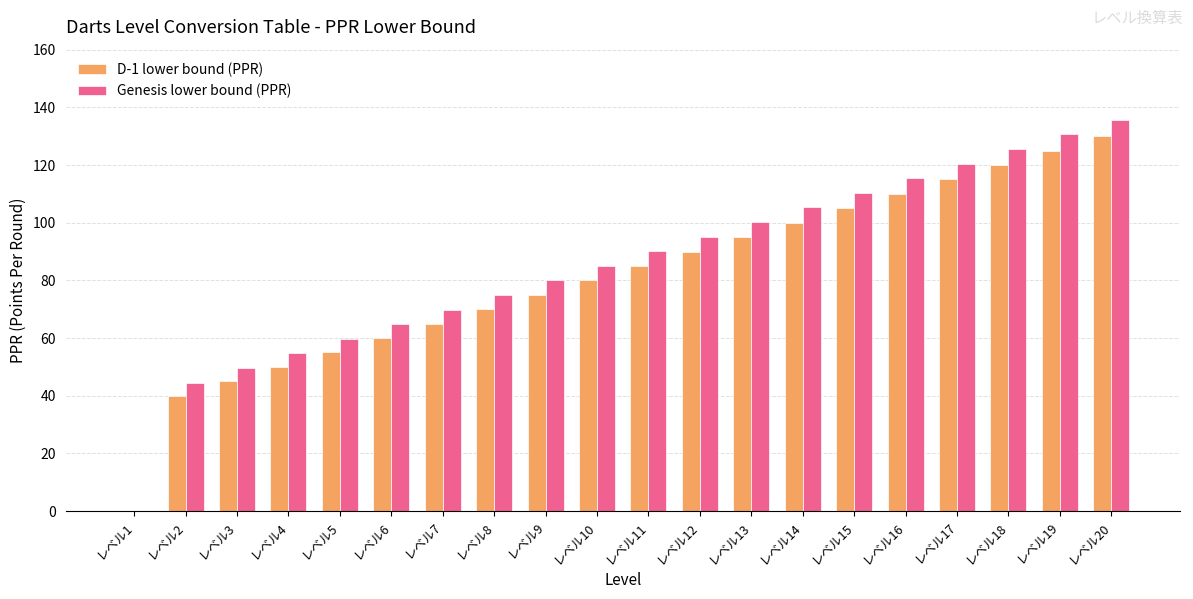

At which category is the sum across all series the highest?

レベル20